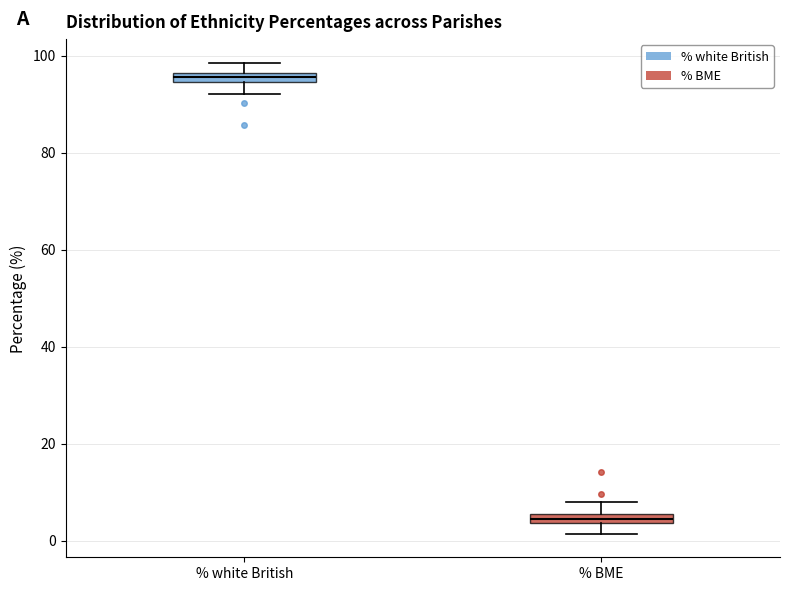

Which box has the lowest median line?

% BME